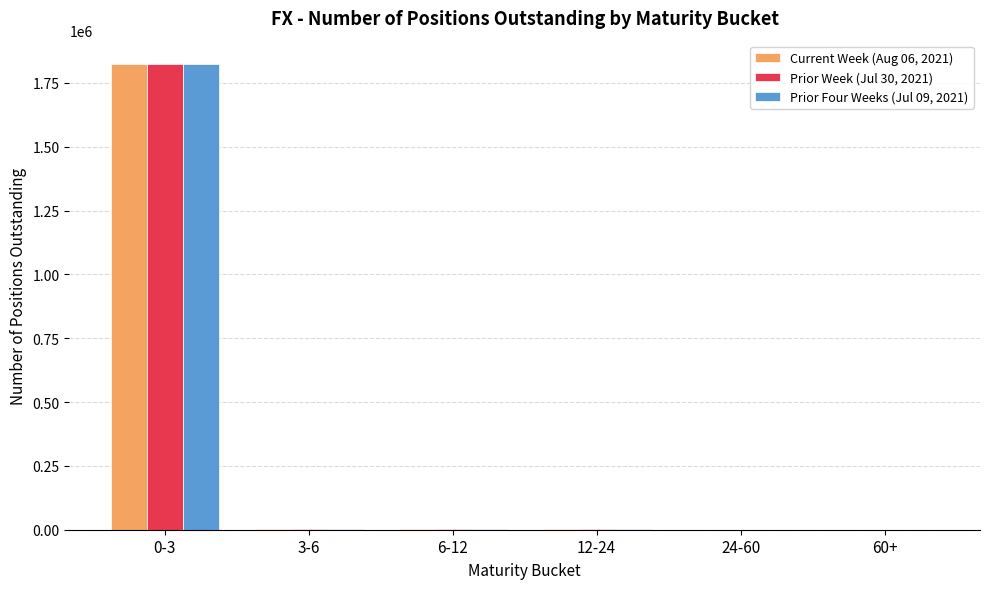

Which category has the highest value across all series?

0-3